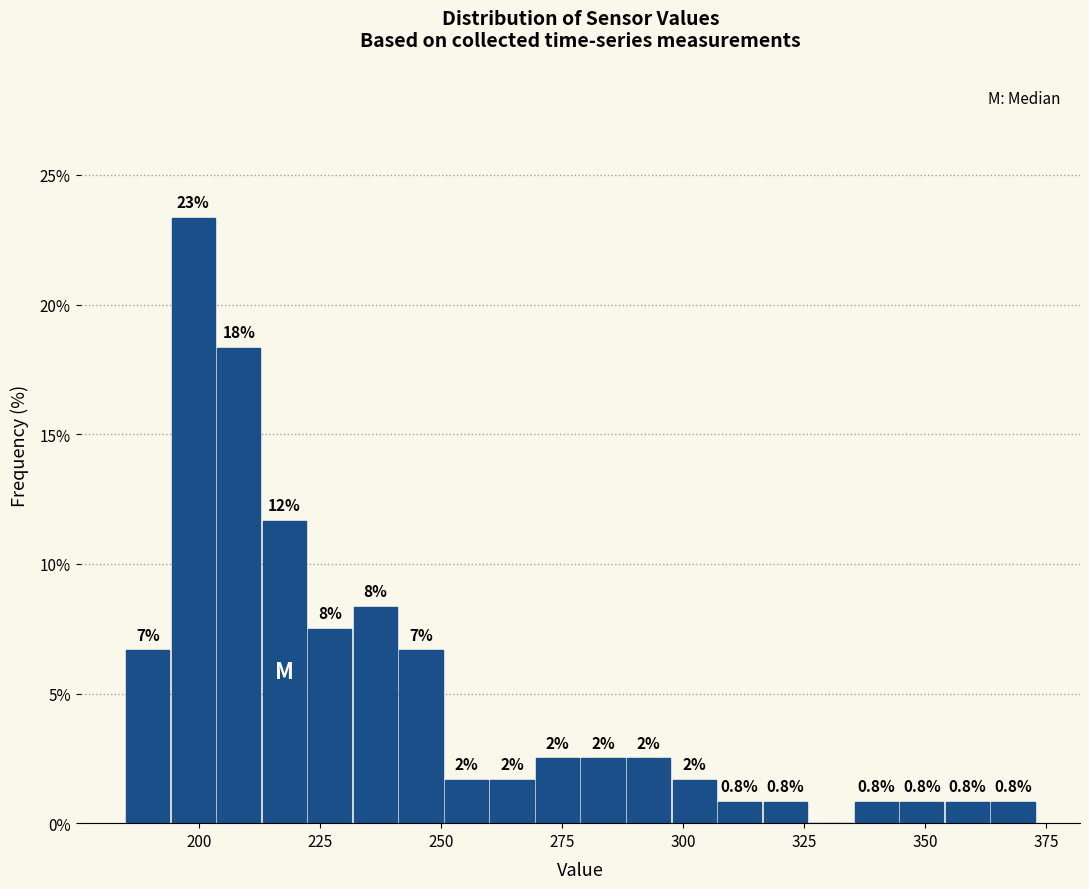

Around what value on the x-axis is the tallest bar? Give the approximate position of its centre, as read against the axis.

200